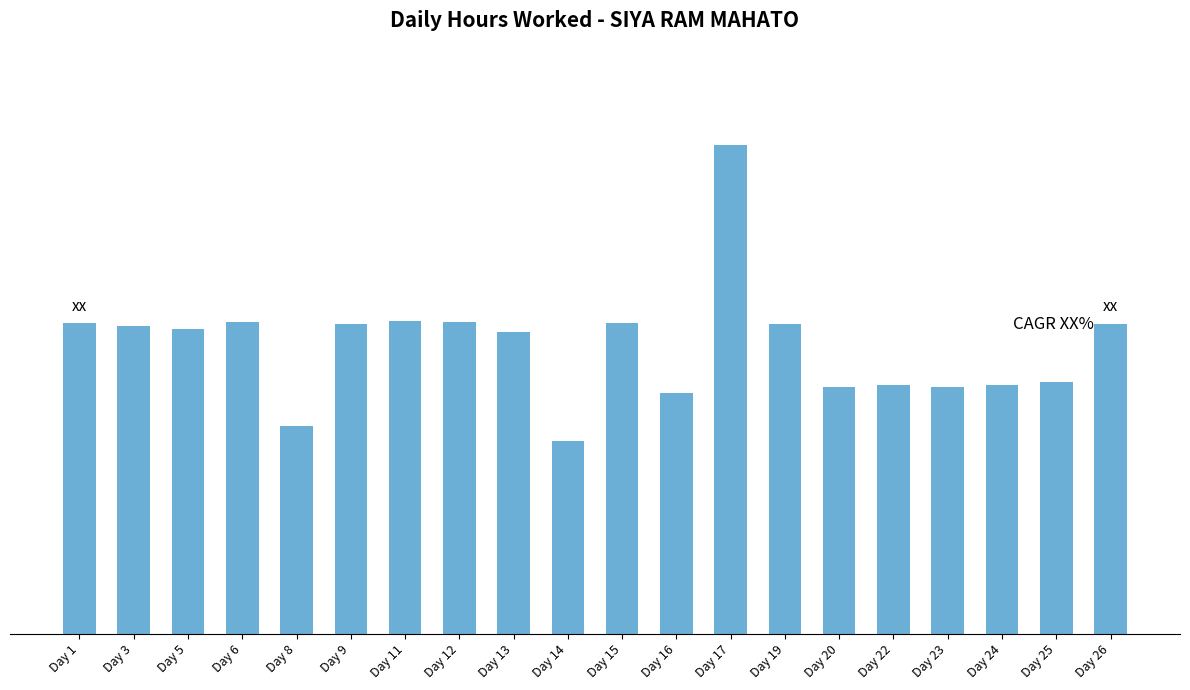

Reading right to left, what are all the values shown in this chart?

14.9	12.1	12.0	11.9	12.0	11.9	14.9	23.5	11.6	15.0	9.3	14.5	15.0	15.0	14.9	10.0	15.0	14.7	14.8	14.9